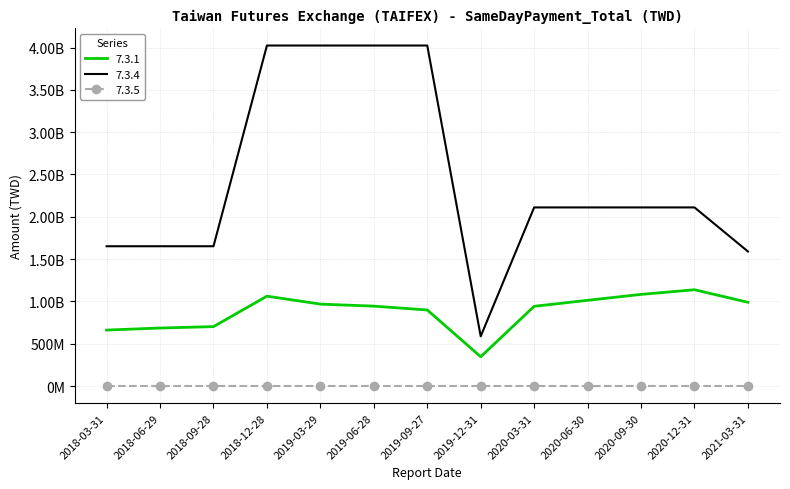

What position from the left is 2020-09-30?

11